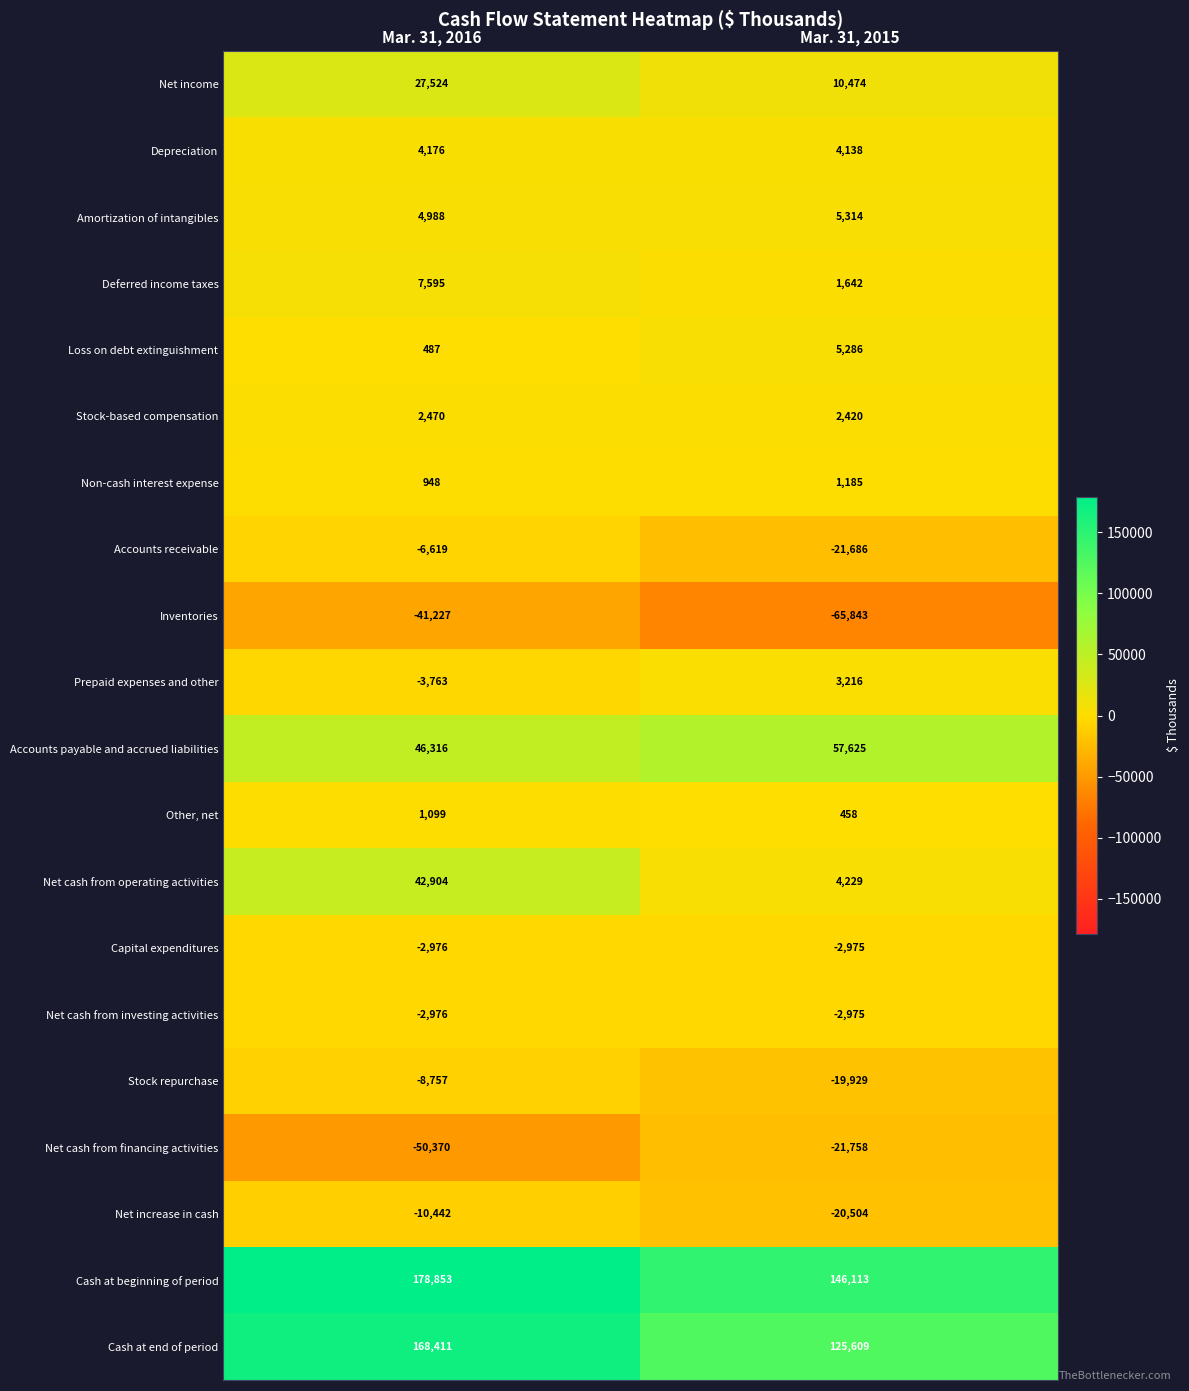

Between Mar. 31, 2016 and Mar. 31, 2015, which series saw the biggest shift?

Cash at end of period